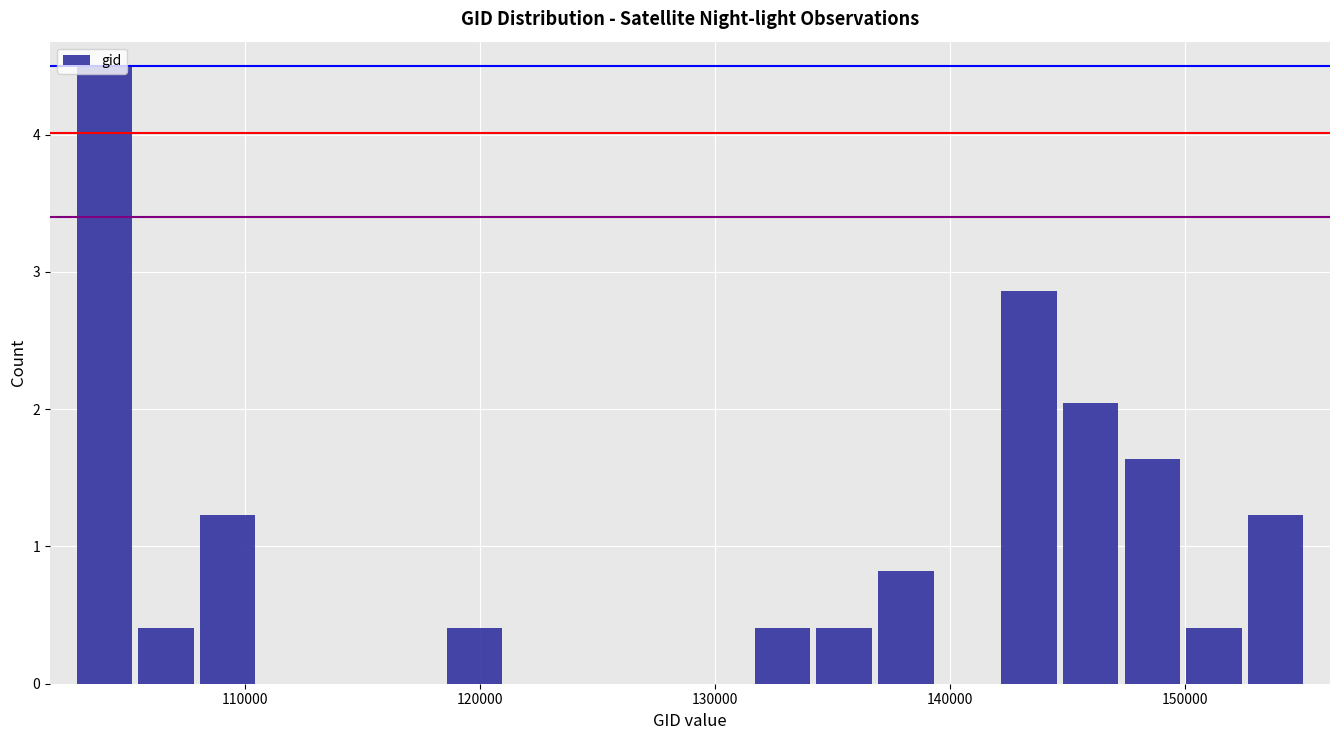

Read against the x-axis, roughly where is the centre of the tallest bar?

104000